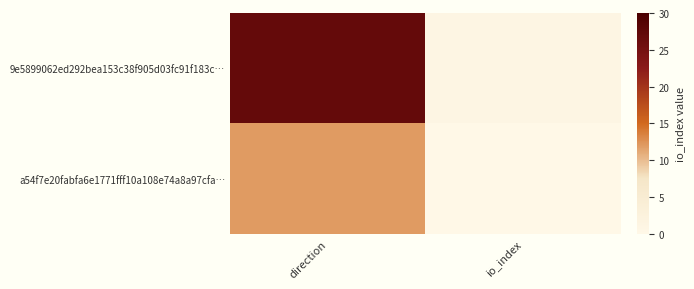

Reading left to right, list all the values displayed in this chart.

9e5899062ed292bea153c38f905d03fc91f183c…: direction=27	io_index=1
a54f7e20fabfa6e1771fff10a108e74a8a97cfa…: direction=12	io_index=0